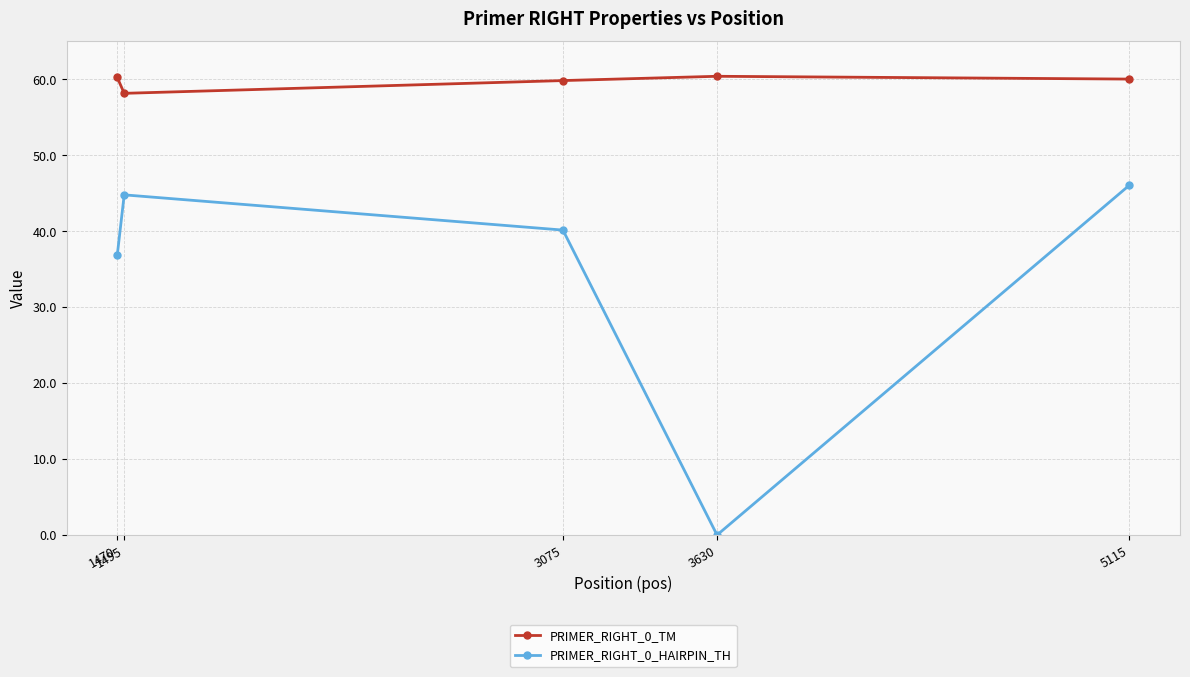

What is the difference between the second highest and minimum values in the PRIMER_RIGHT_0_HAIRPIN_TH series?

44.8